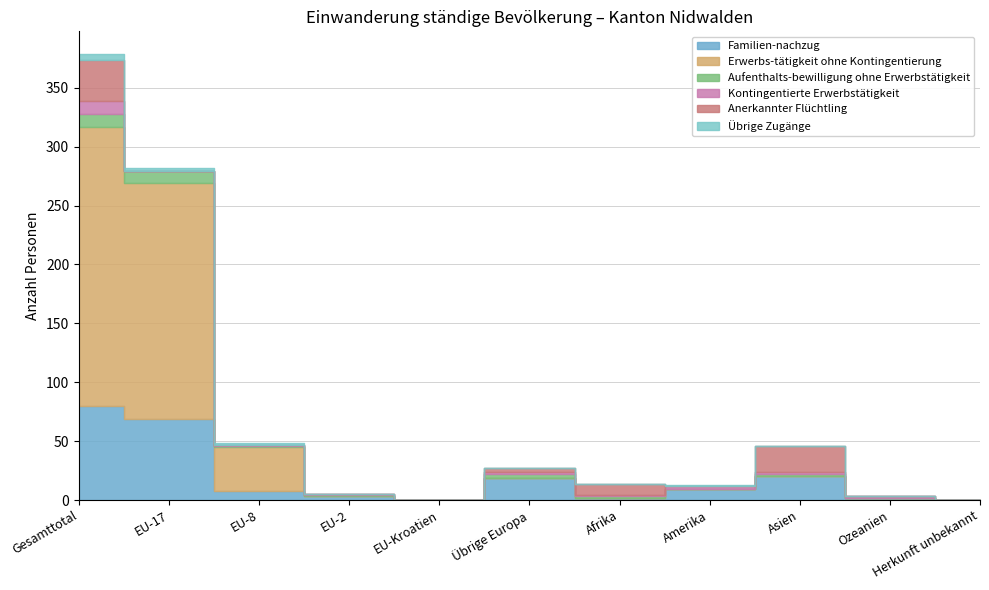

The Kontingentierte Erwerbstätigkeit series shows 0 at Herkunft unbekannt. True or false?

True